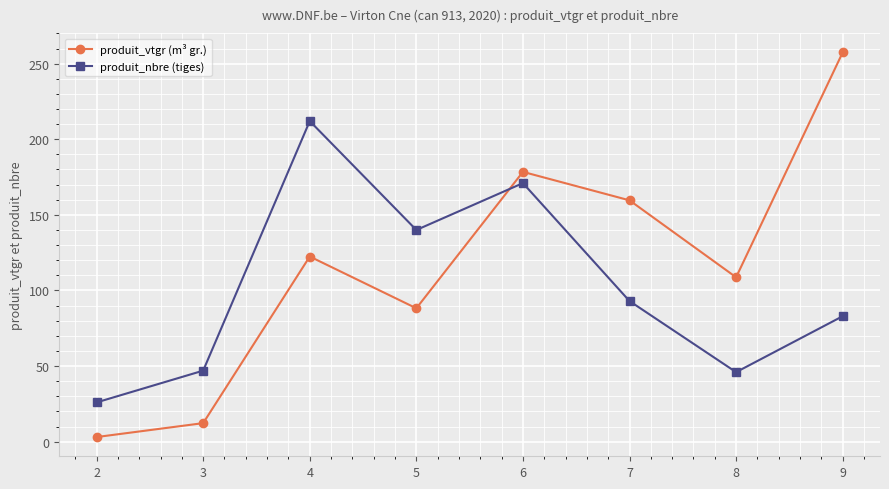

How many data points in produit_vtgr (m³ gr.) are above 122?

4